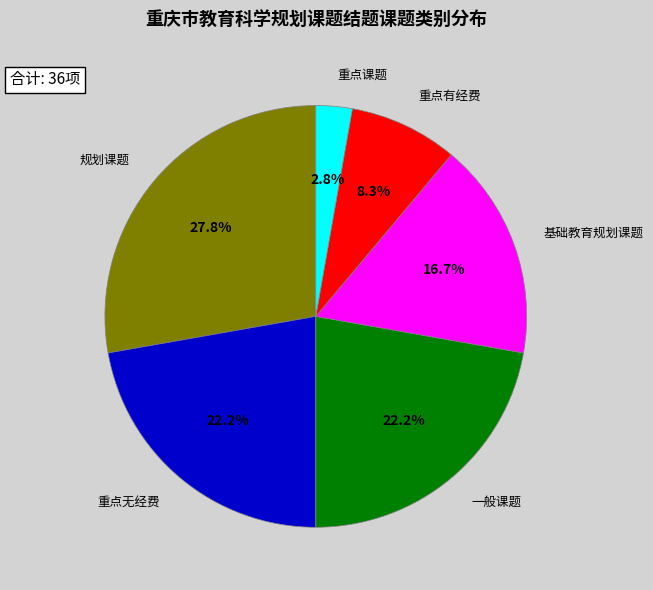

Is there a majority slice in this chart?

No